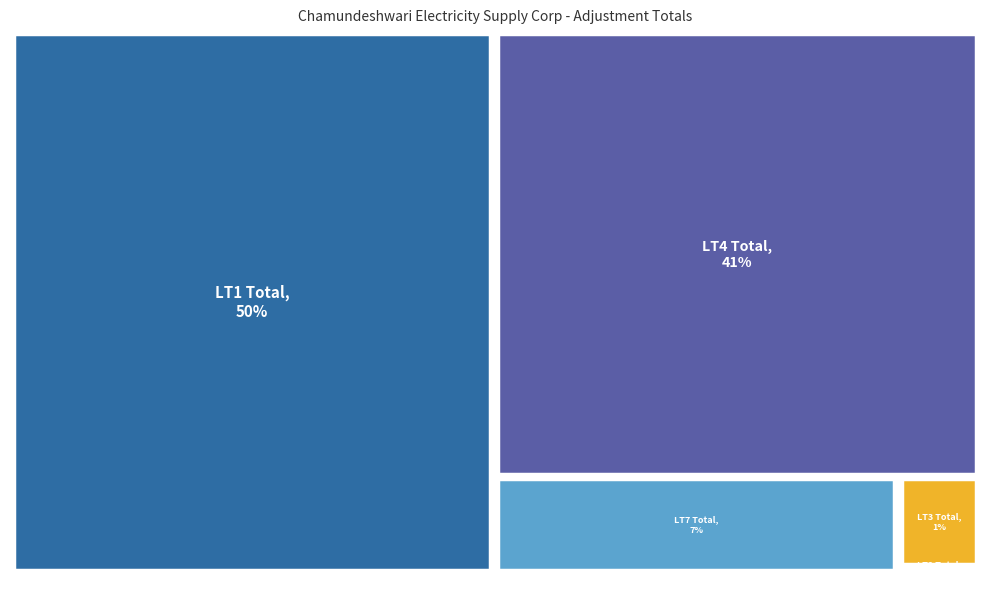

To the nearest percent, what is the difference between the LT2 Total and LT4 Total slice percentages?

41%